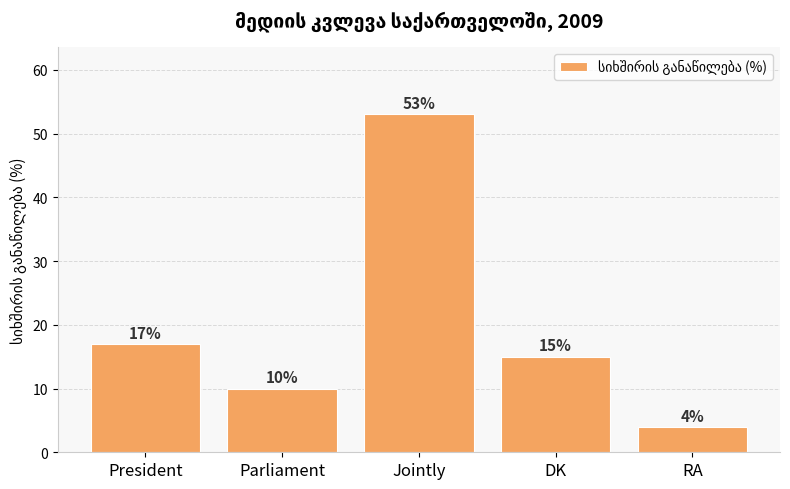

Approximately how many times larger is the value at RA compared to President?

0.2